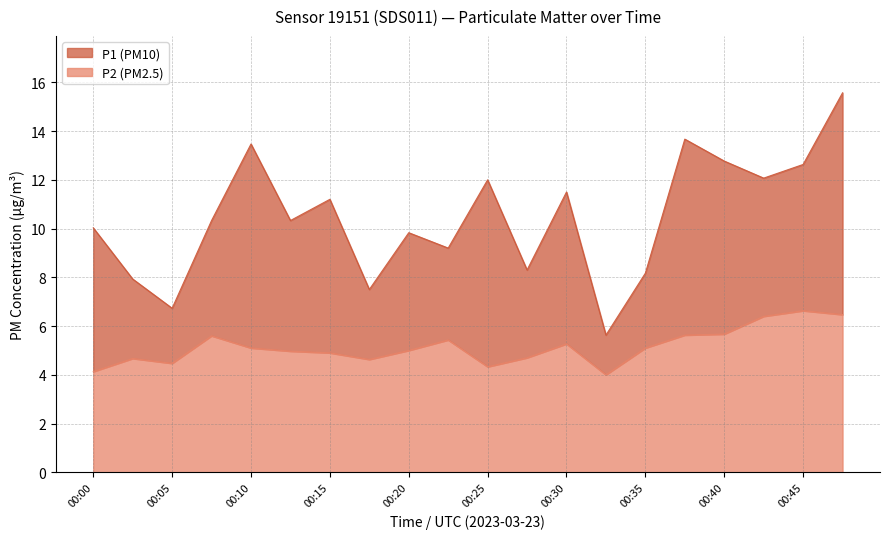

Which has a higher value, 00:05 or 00:23?

00:23